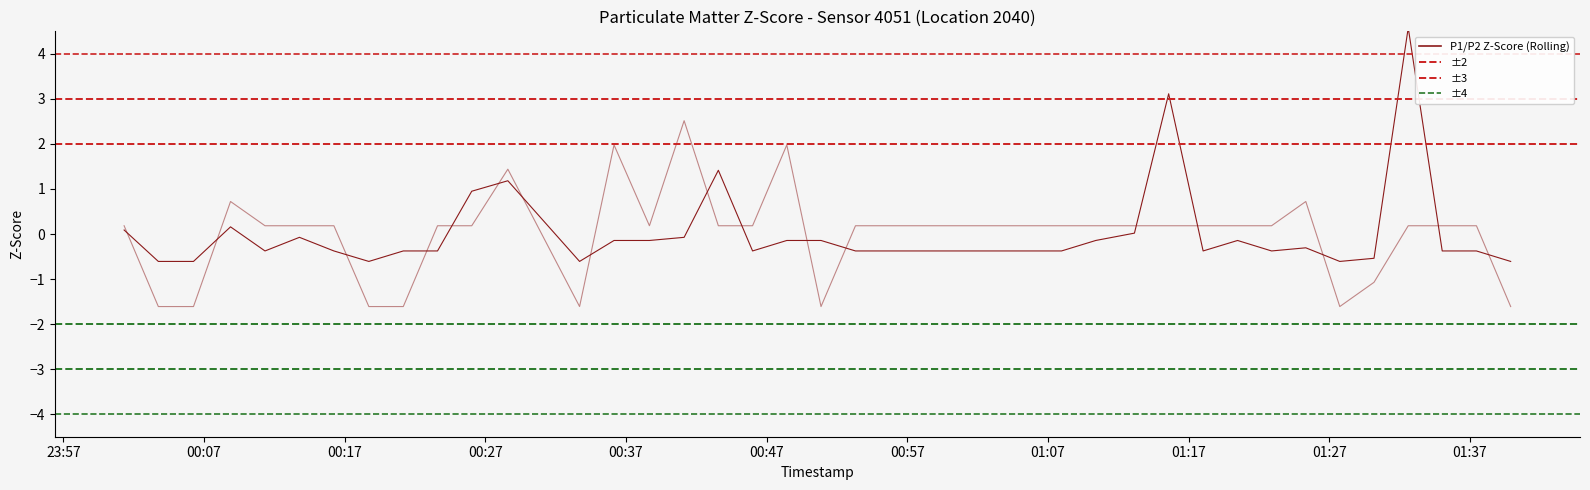

After their last crossing, which series has the higher values: P2 or P1?

P1